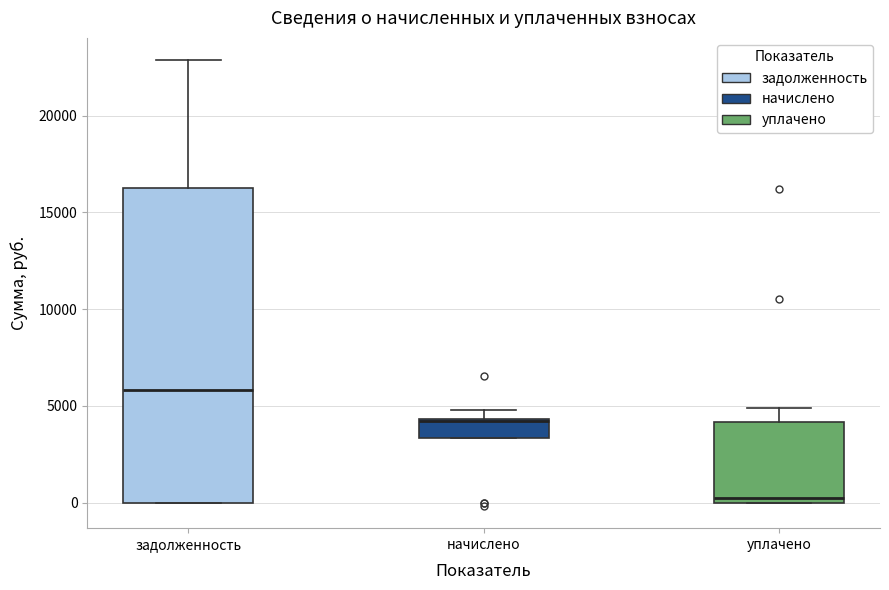

Where does the median line of the box for уплачено sit on the y-axis? The values are not printed on the chart, so give them approximately, as read against the axis.

500